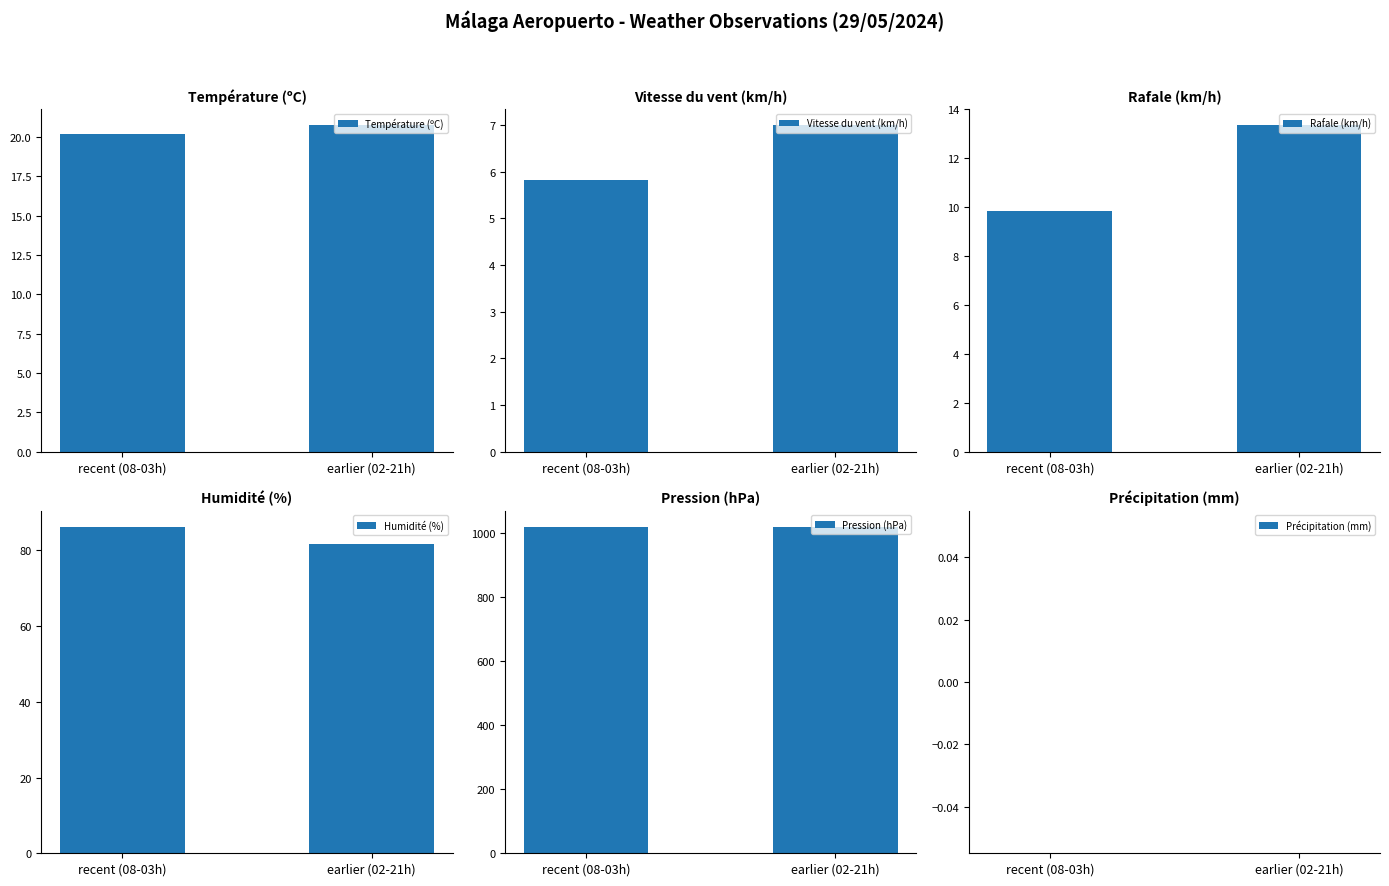

The Température (ºC) series shows 32.4 at recent (08-03h). True or false?

False